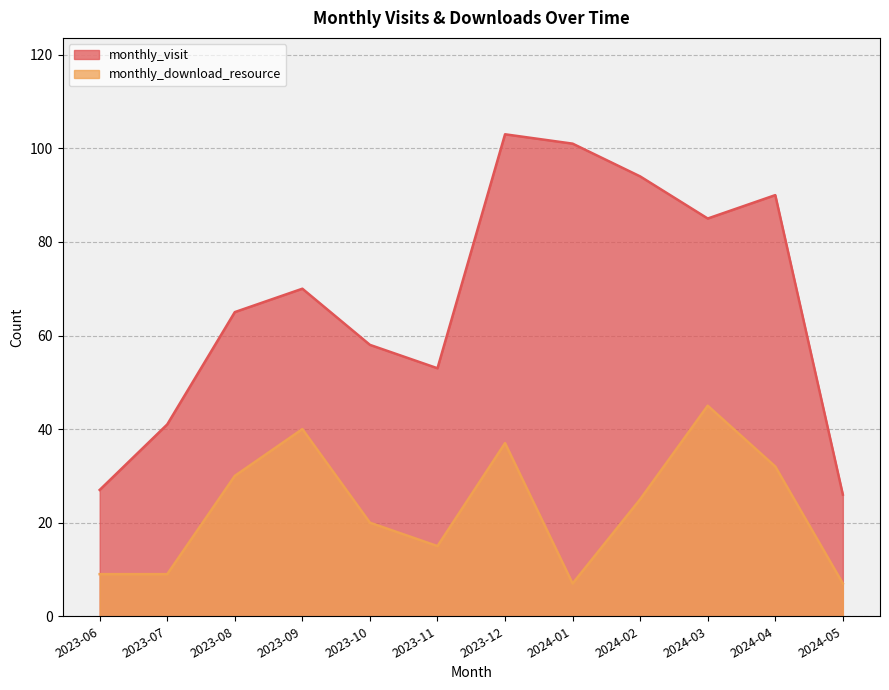

True or false: monthly_download_resource and monthly_visit intersect in this chart.

False